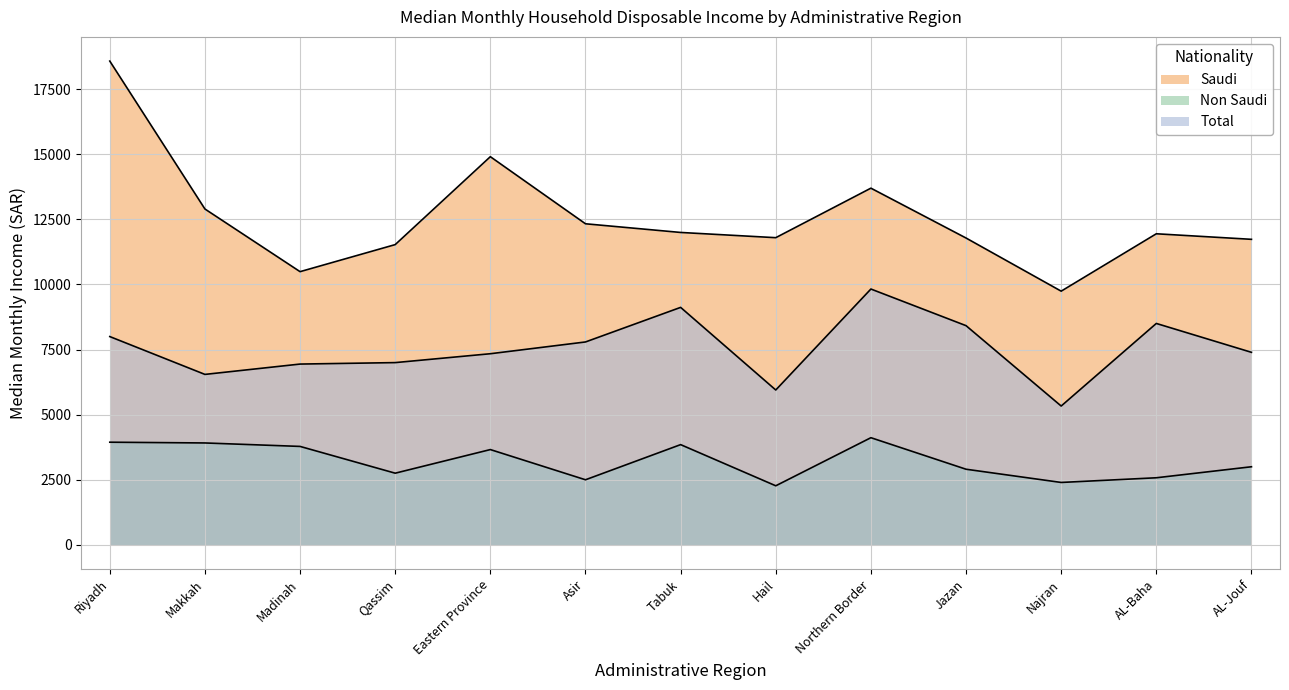

What is the sum of the Saudi values at AL-Baha and Hail?

23746